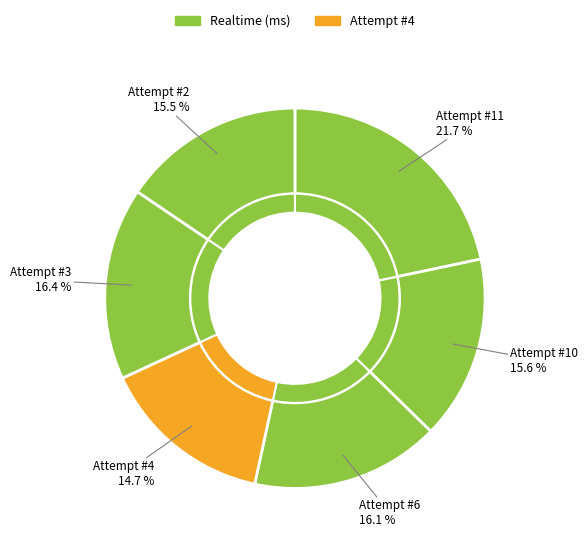

What is the total percentage of 3 and 10?

32.0%